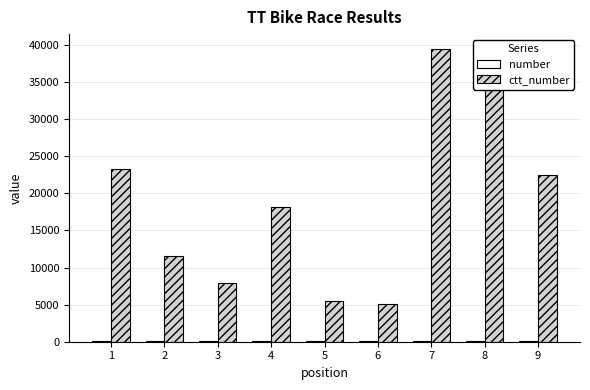

What is the greatest value displayed?

39476